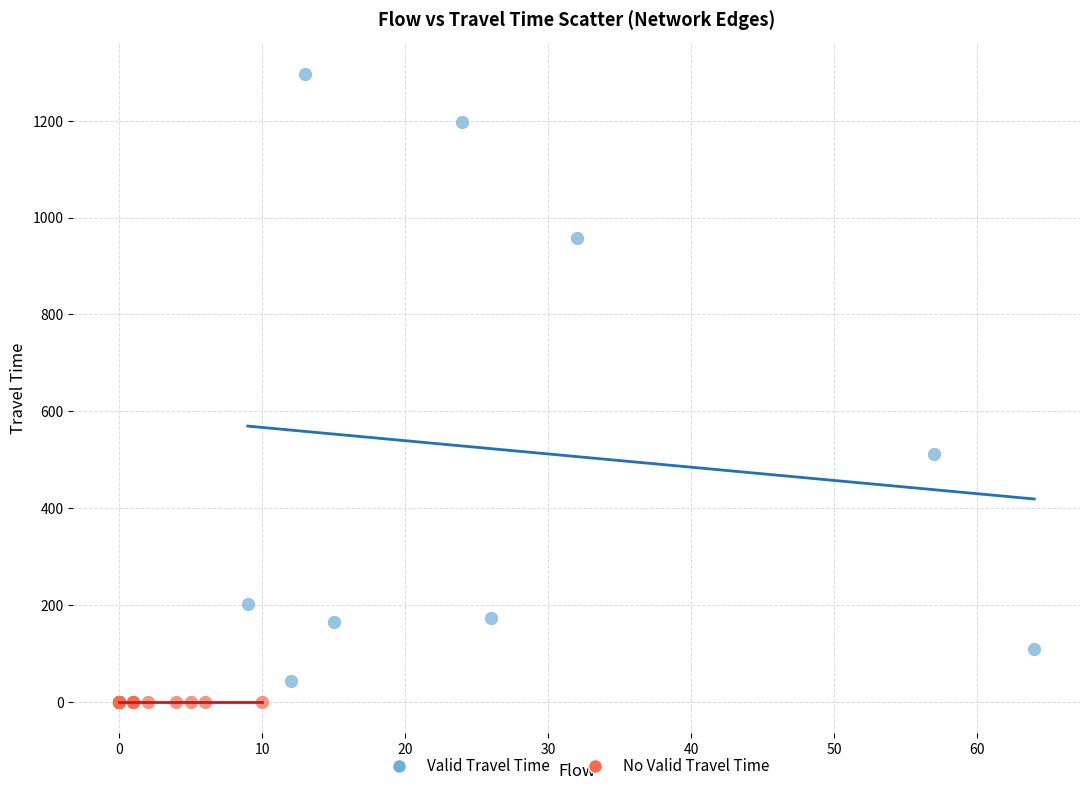

Which series reaches the maximum Y coordinate?

Valid Travel Time